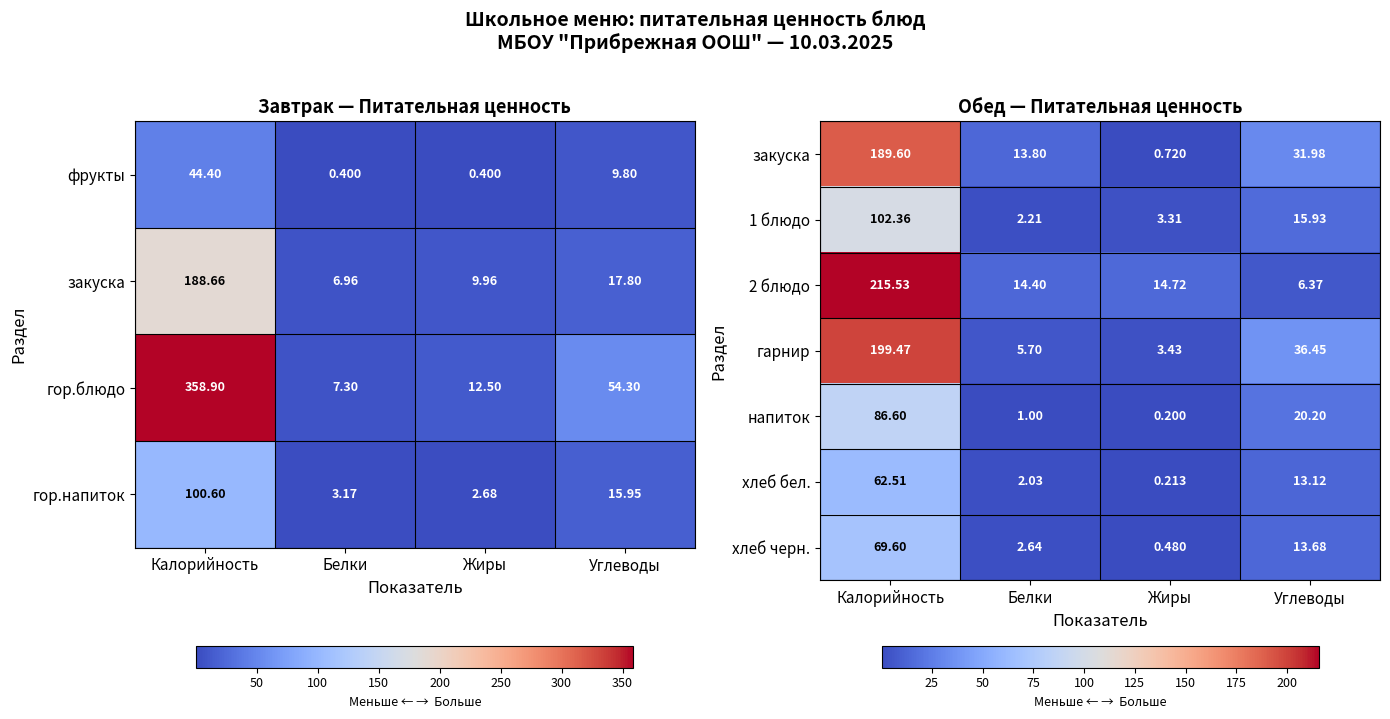

Where is 2 блюдо nearest to the value 110?

Жиры